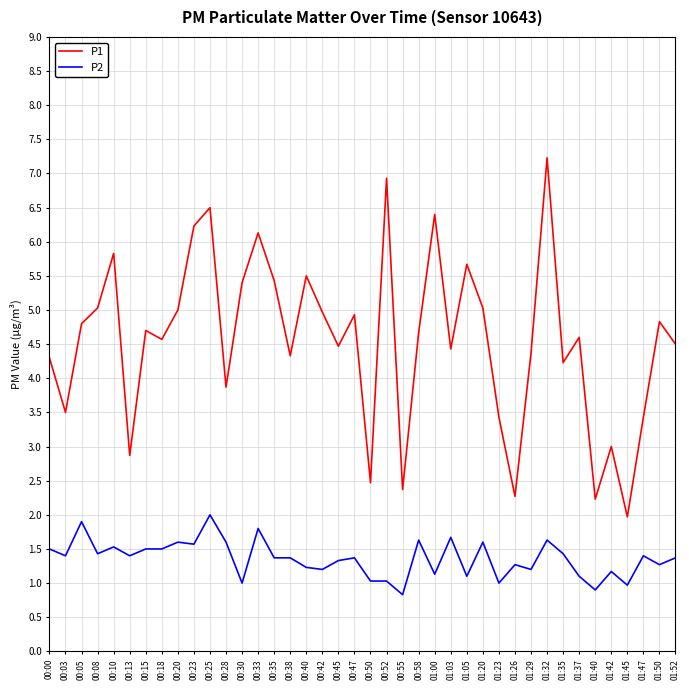

Reading left to right, extract all data points from this chart.

P1: 4.3	3.5	4.8	5.0	5.8	2.9	4.7	4.6	5.0	6.2	6.5	3.9	5.4	6.1	5.4	4.3	5.5	5.0	4.5	4.9	2.5	6.9	2.4	4.7	6.4	4.4	5.7	5.0	3.4	2.3	4.4	7.2	4.2	4.6	2.2	3.0	2.0	3.4	4.8	4.5
P2: 1.5	1.4	1.9	1.4	1.5	1.4	1.5	1.5	1.6	1.6	2.0	1.6	1.0	1.8	1.4	1.4	1.2	1.2	1.3	1.4	1.0	1.0	0.8	1.6	1.1	1.7	1.1	1.6	1.0	1.3	1.2	1.6	1.4	1.1	0.9	1.2	1.0	1.4	1.3	1.4